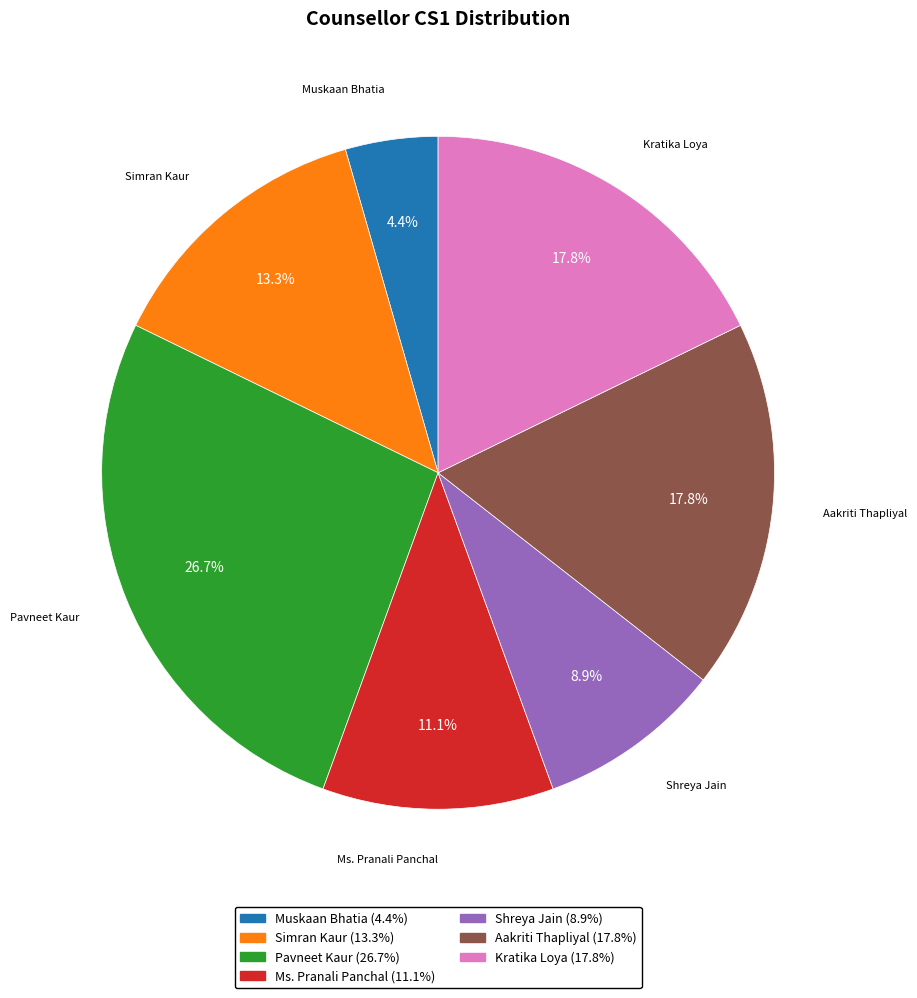

Which has a higher value, Pavneet Kaur or Ms. Pranali Panchal?

Pavneet Kaur